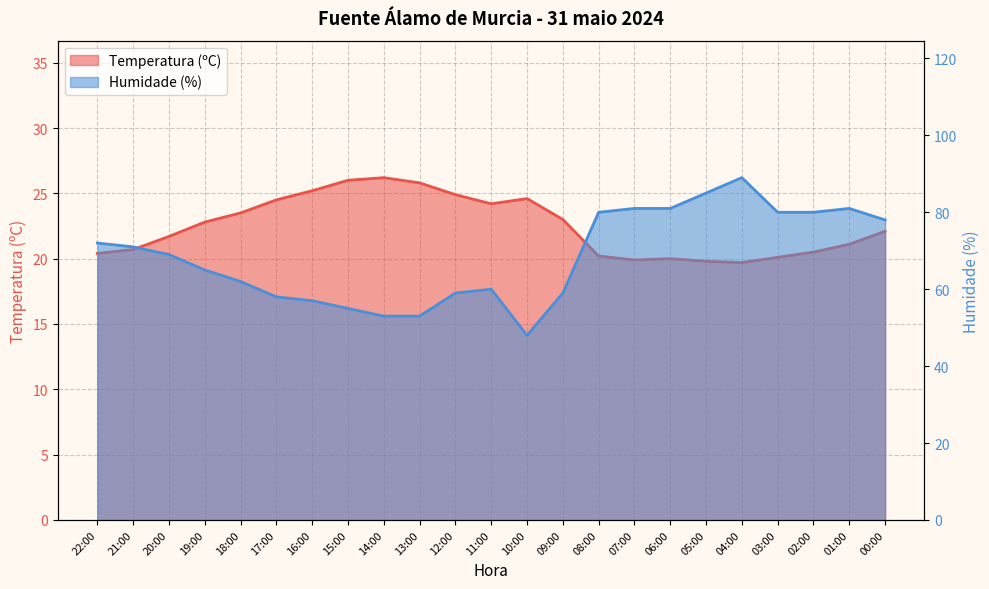

Which series has the largest total across all categories?

Humidade (%)